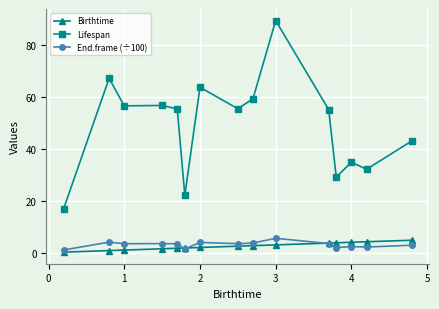

True or false: Lifespan and Birthtime intersect in this chart.

False